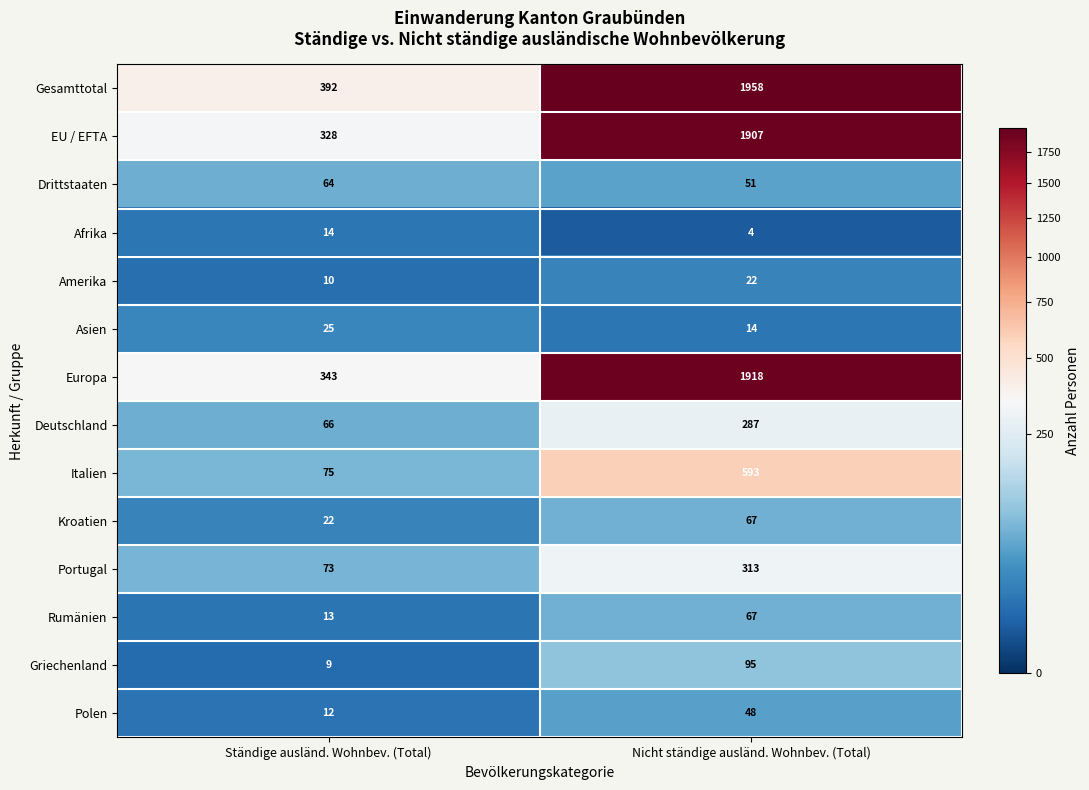

At which label does Drittstaaten reach its peak?

Ständige ausländ. Wohnbev. (Total)